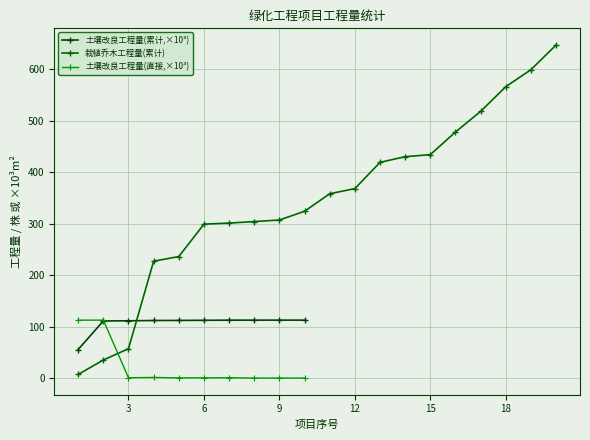

What is the maximum value for 土壤改良工程量(累计,×10³)?

112.5